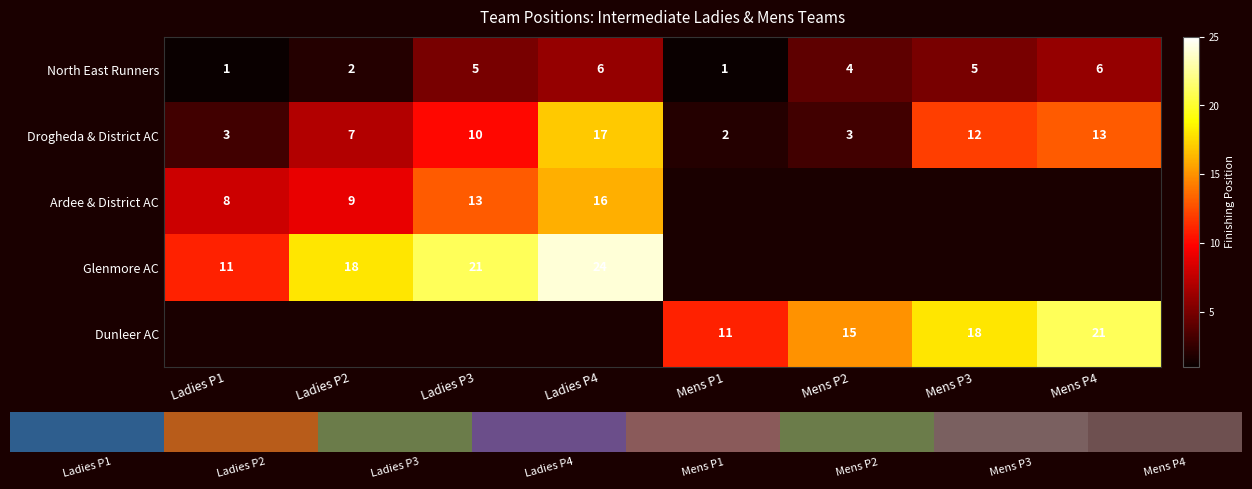

True or false: Dunleer AC has a value of 3 at Mens P1.

False